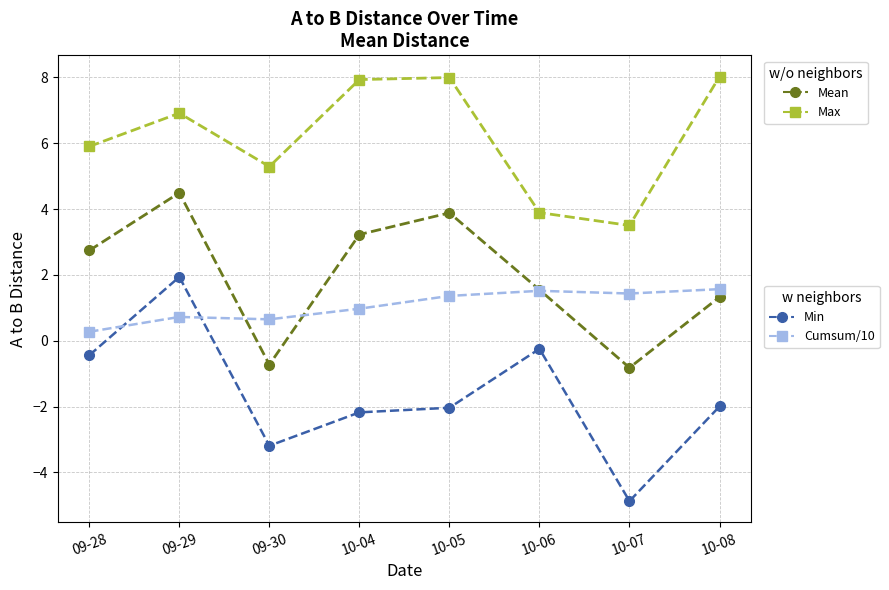

What is the minimum value shown in the chart?

-4.9